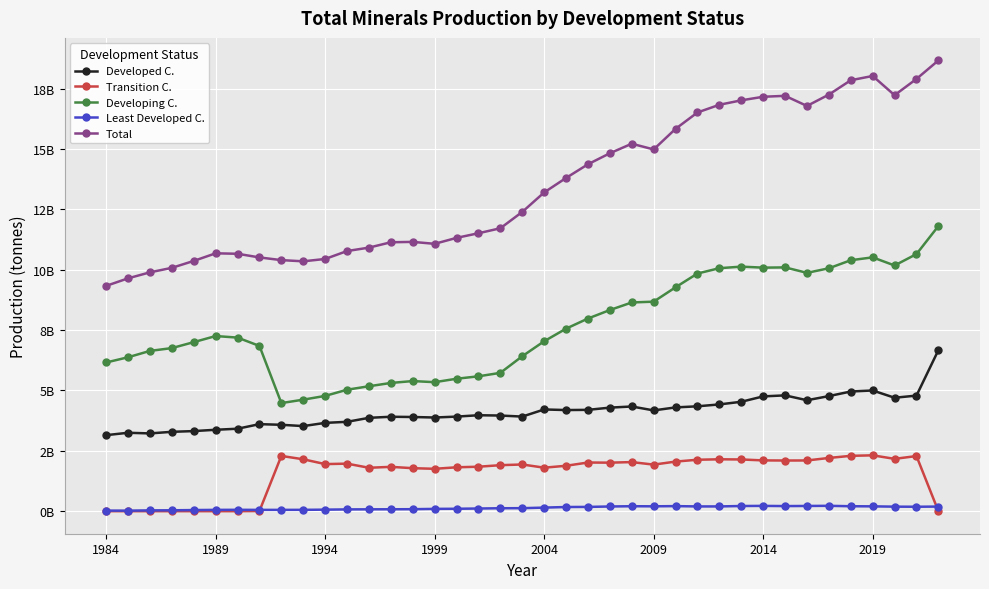

Which label corresponds to the smallest value in the chart?

1984